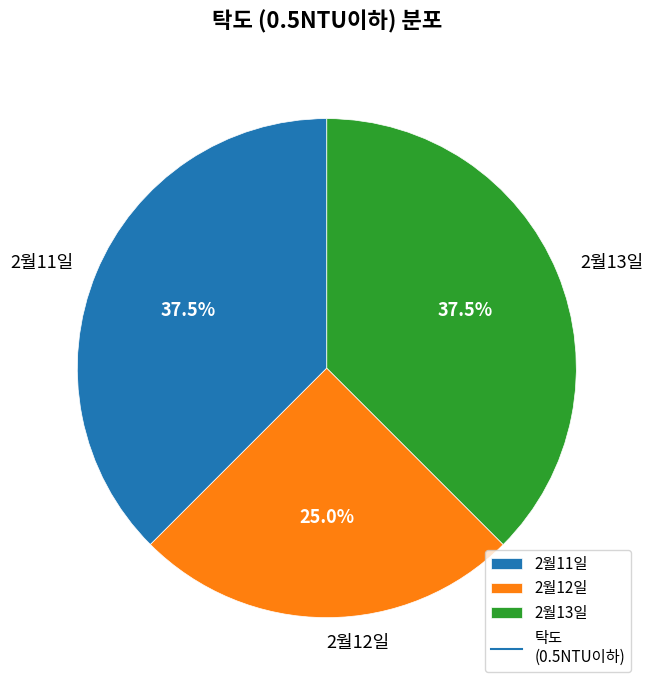

Does 2월13일 represent more than half of the total?

No